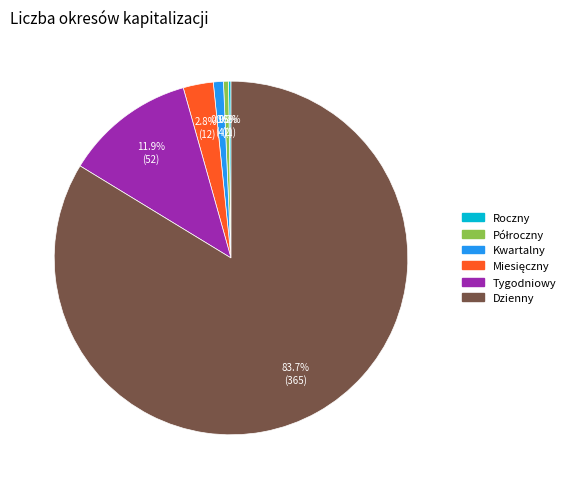

Which slice is the largest?

Dzienny